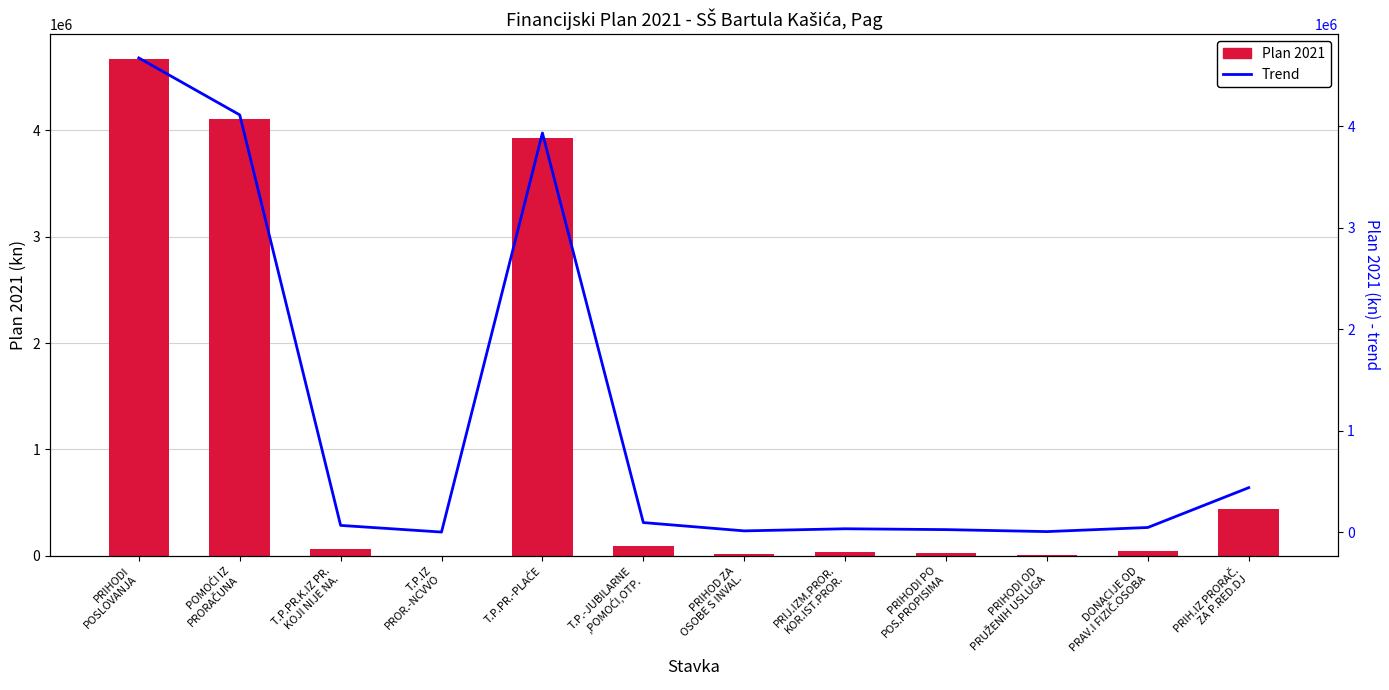

At which label does Plan 2021 first exceed 67500?

PRIHODI
POSLOVANJA